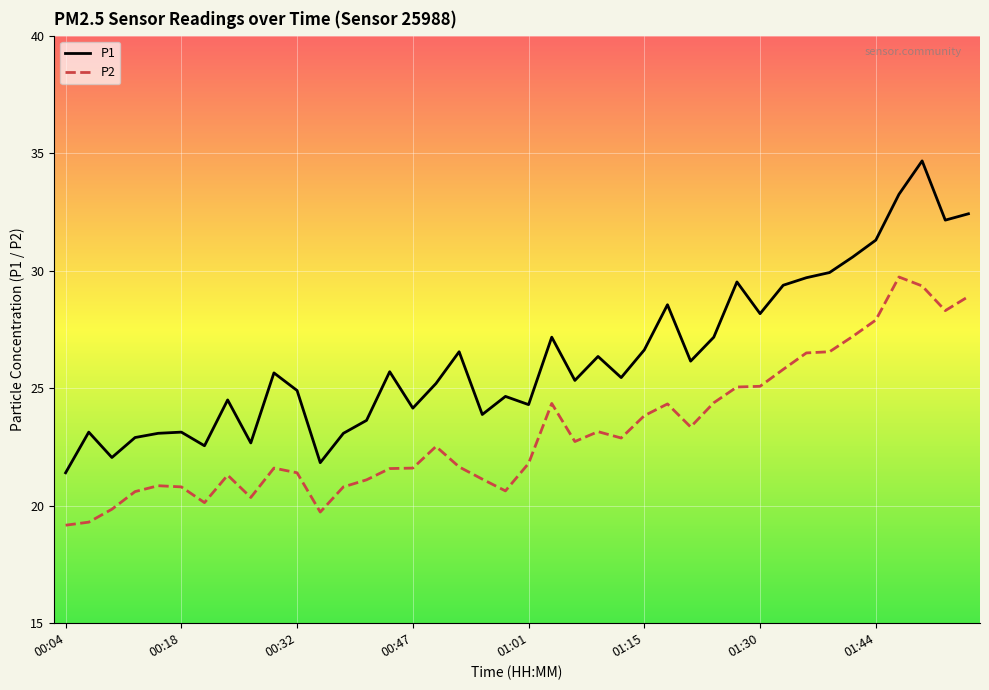

What is the difference between the maximum and minimum values in the P2 series?

10.6